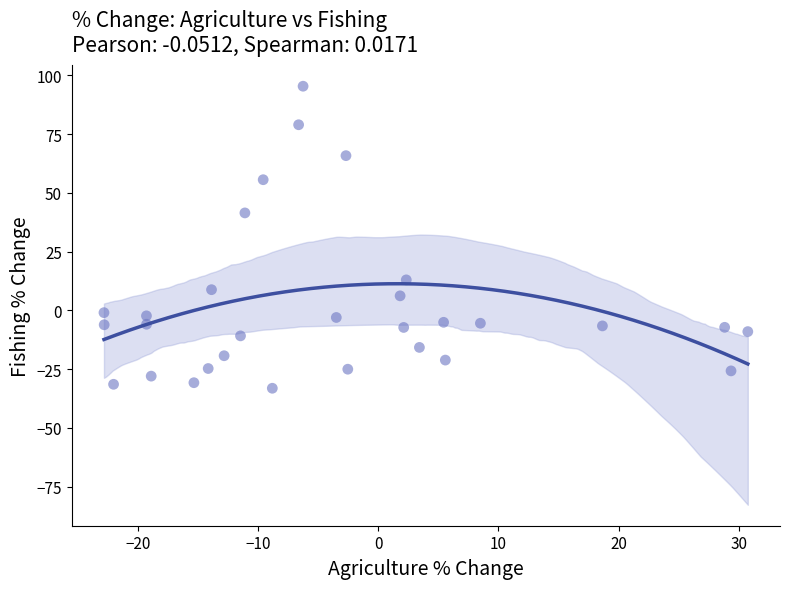

What is the range of Y values (max minus min)?

128.5